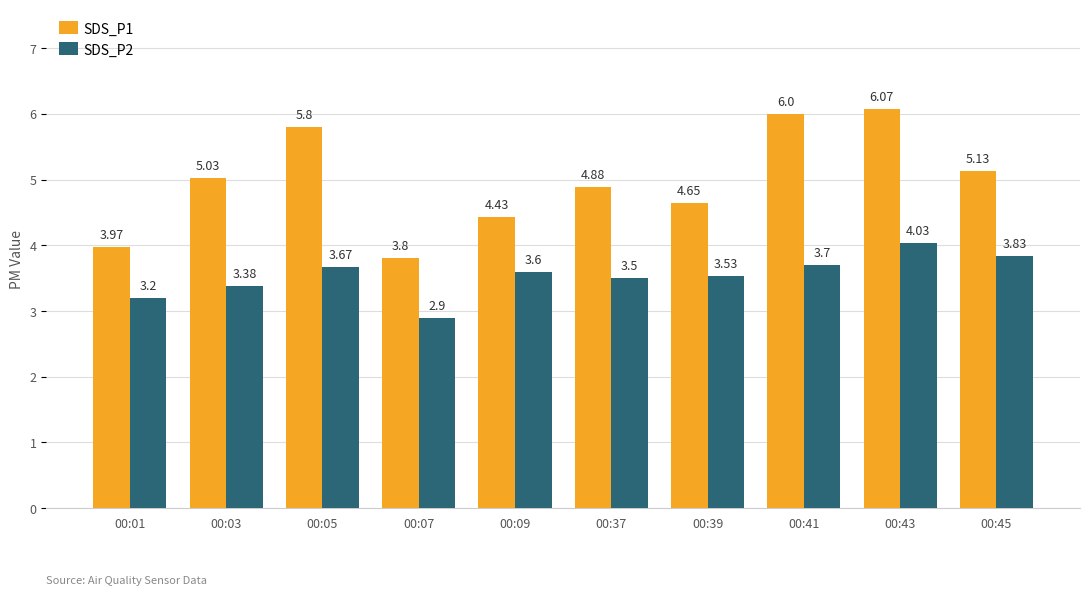

What is the approximate value of SDS_P2 at 00:37?

3.5